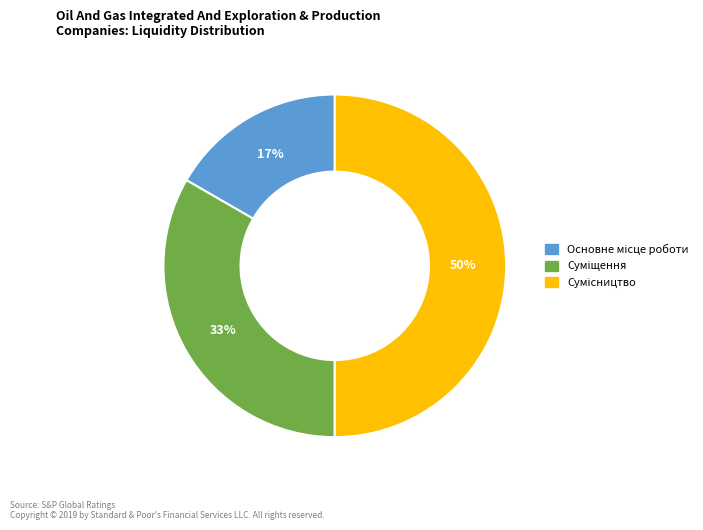

To the nearest percent, what is the average slice percentage?

33%